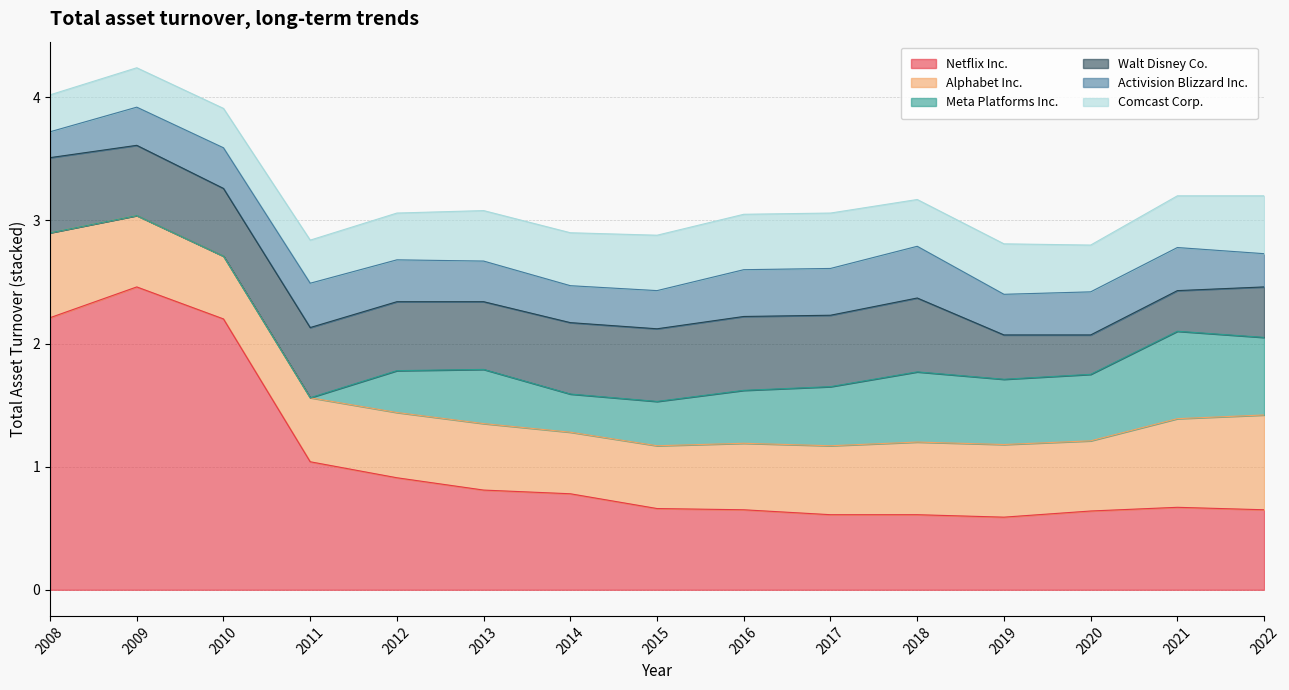

What is the sum of all Comcast Corp. values?

5.9